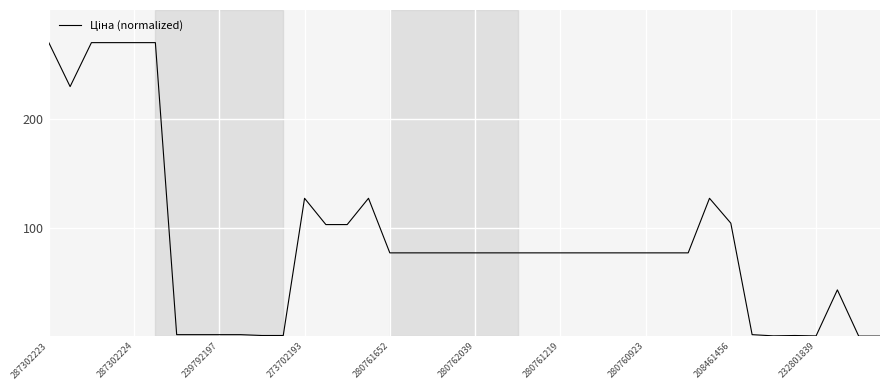

What is the maximum value shown in the chart?

270.0